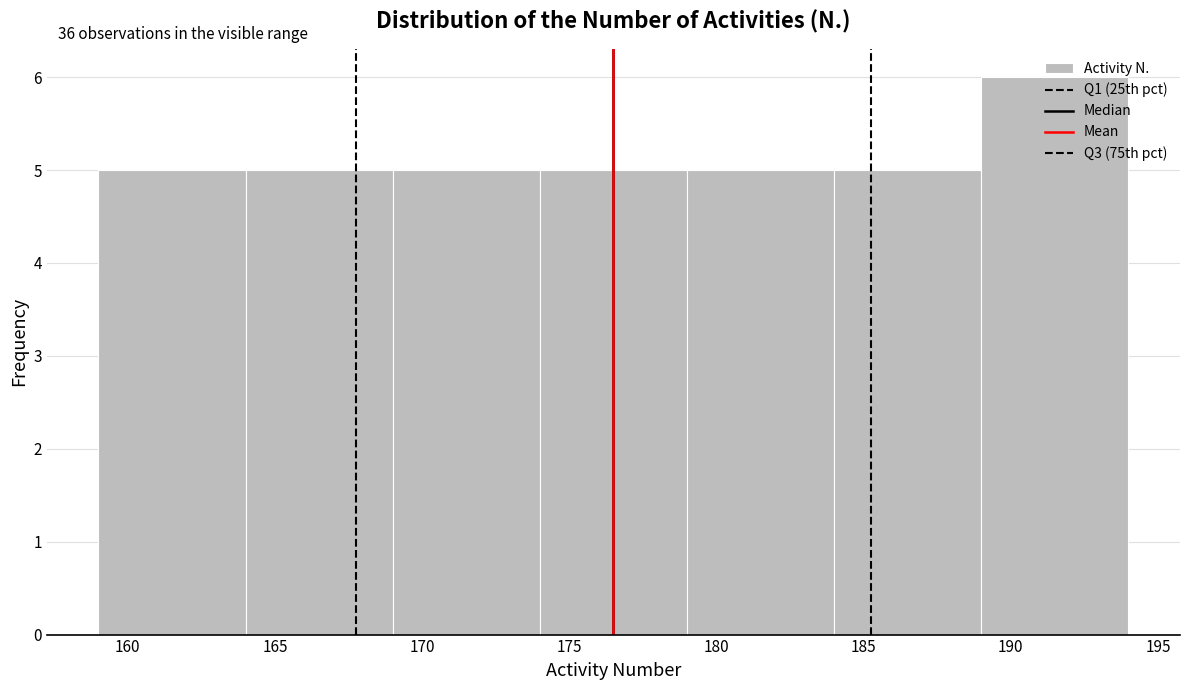

Which range on the x-axis has the tallest bar?

189 to 194